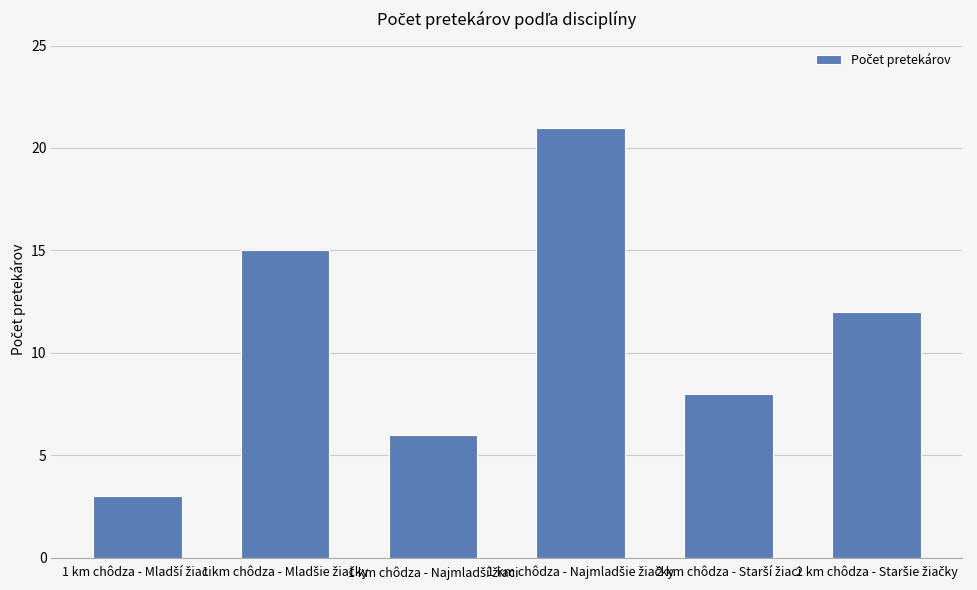

Count the number of data series in this chart.

1